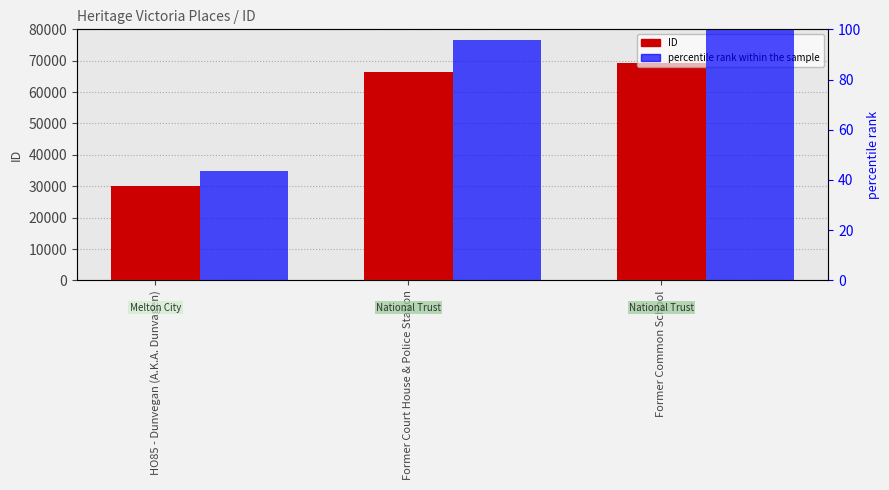

What is the value of the percentile rank within the sample bar at the 2nd from the left?

95.8